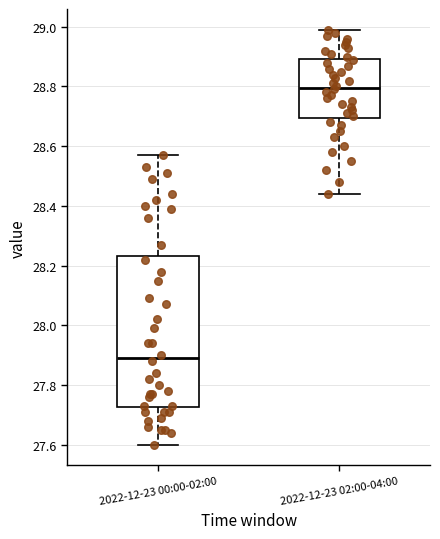

Comparing the boxes themselves (not the whiskers), which one is the tallest?

2022-12-23 00:00-02:00